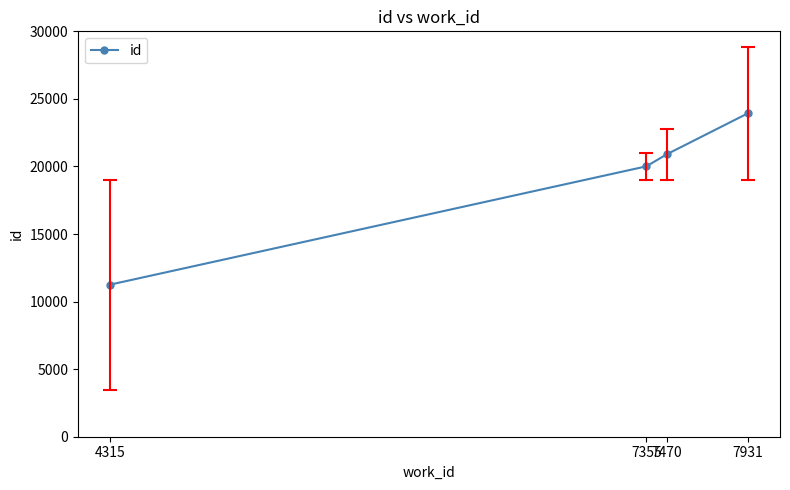

What is the maximum value shown in the chart?

23941